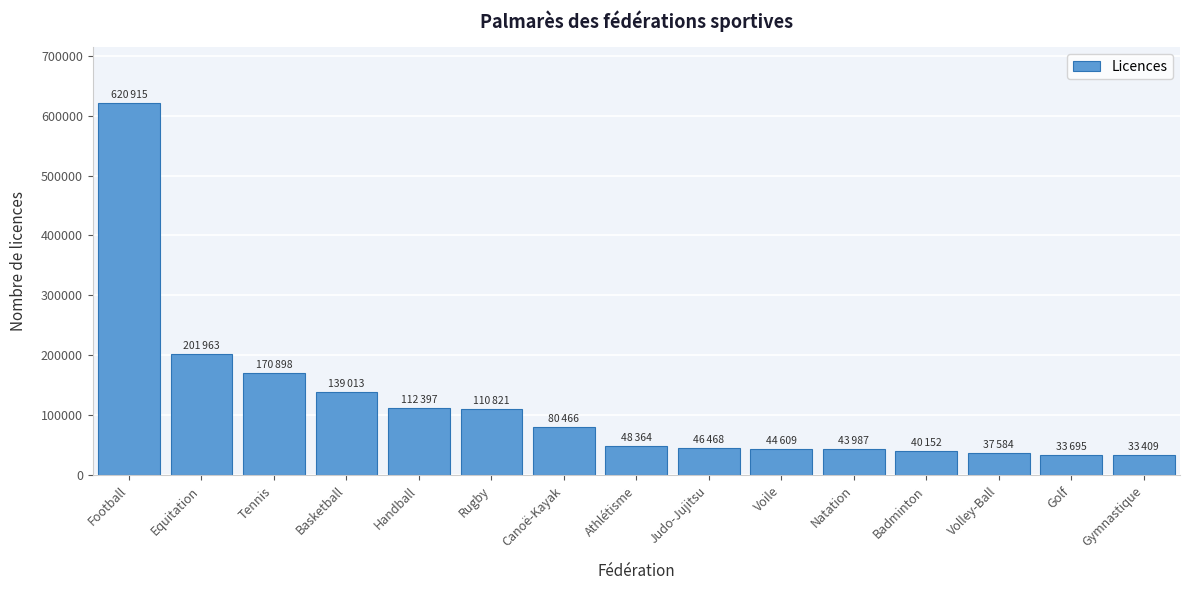

What is the label of the 13th bar from the left?

Volley-Ball